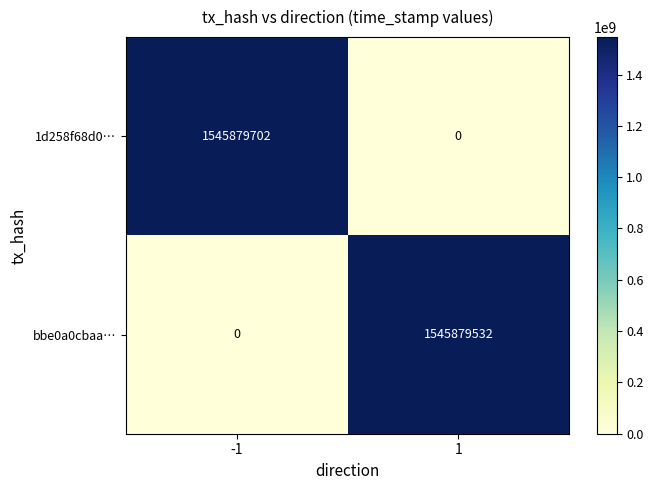

True or false: bbe0a0cbaa… has a value of -484722520 at -1.

False